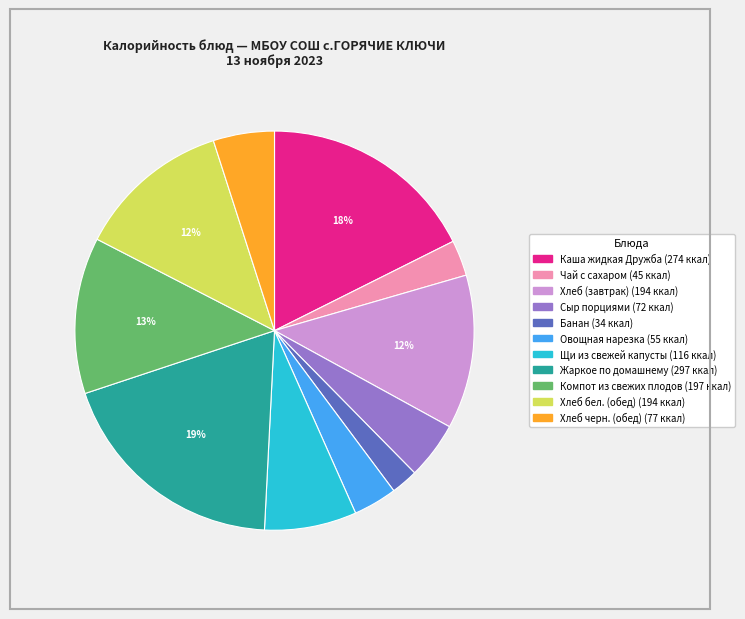

Between Овощная нарезка and Каша жидкая Дружба, which is larger?

Каша жидкая Дружба